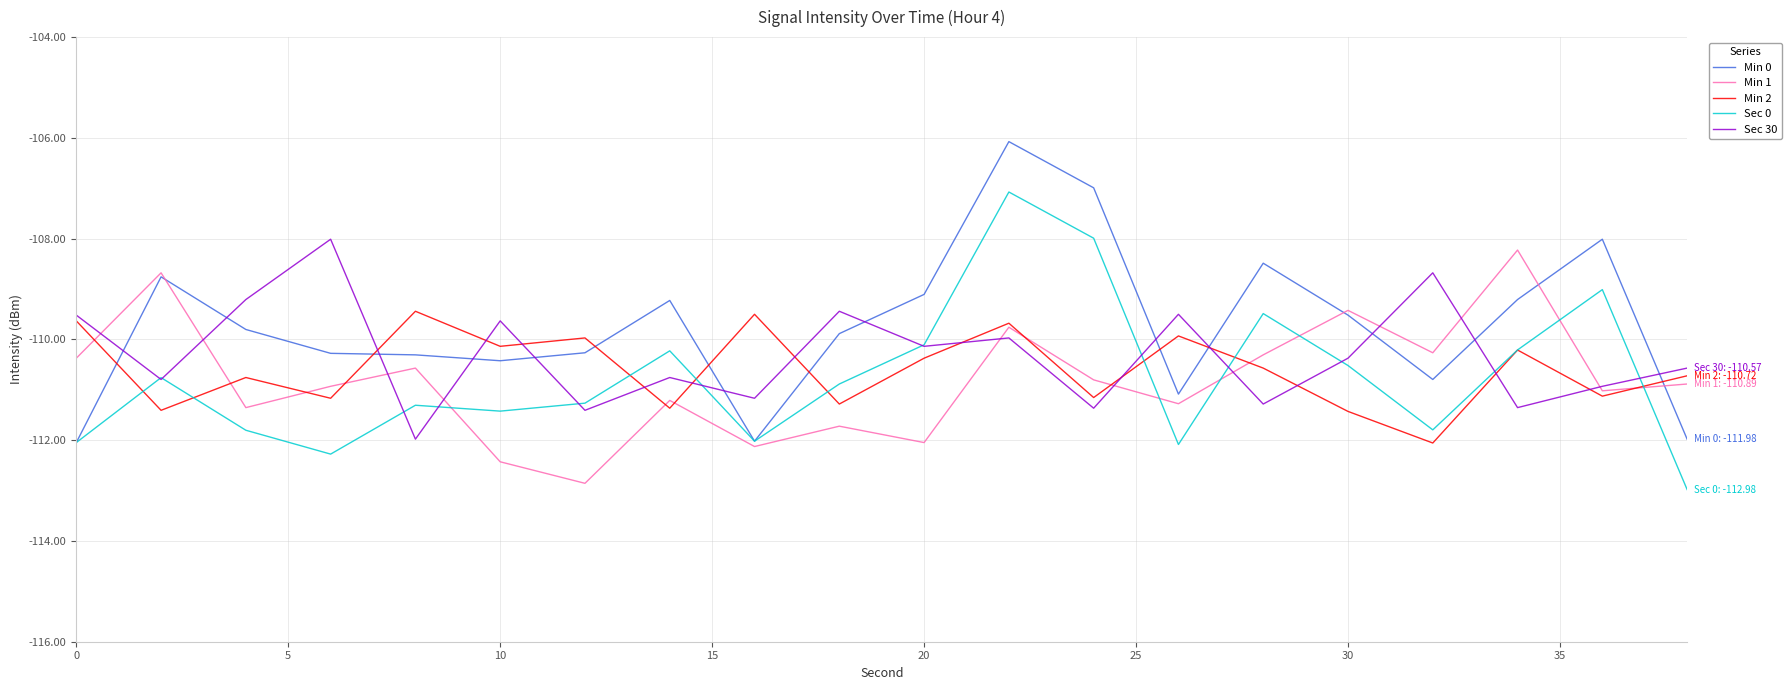

Which series has the largest total across all categories?

Min 0